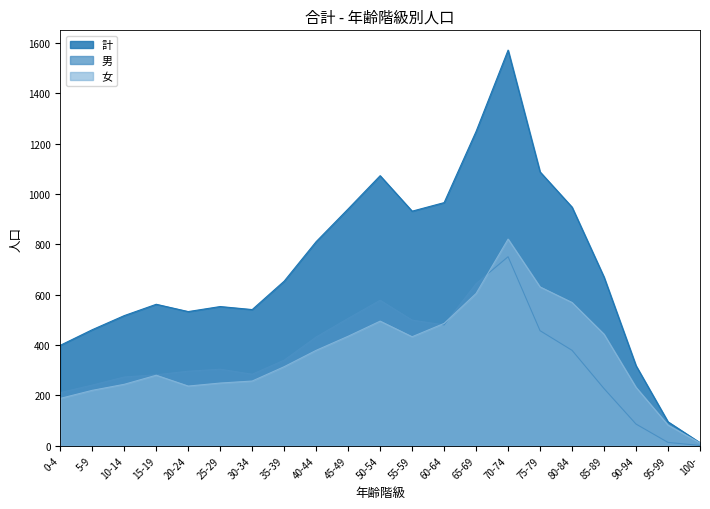

How many data points in 計 are less than 654?

10